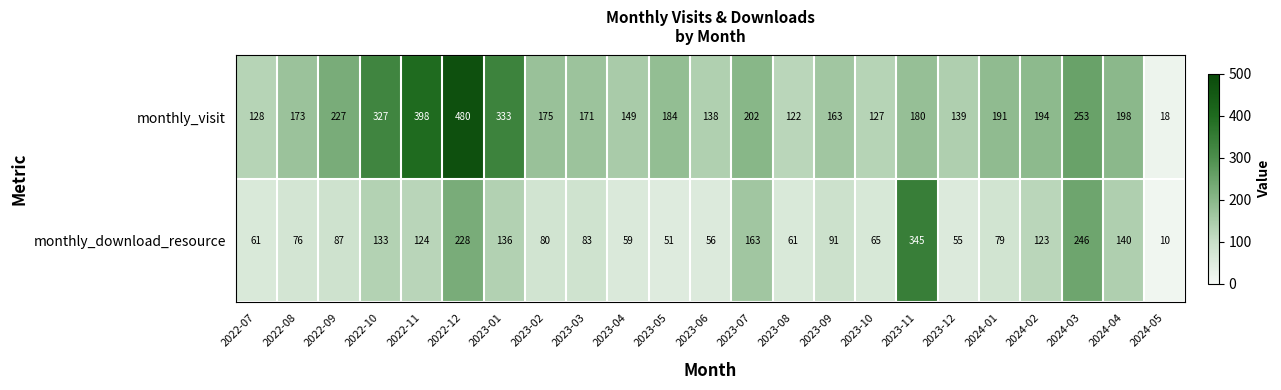

Between 2022-11 and 2023-03, which series saw the biggest shift?

monthly_visit